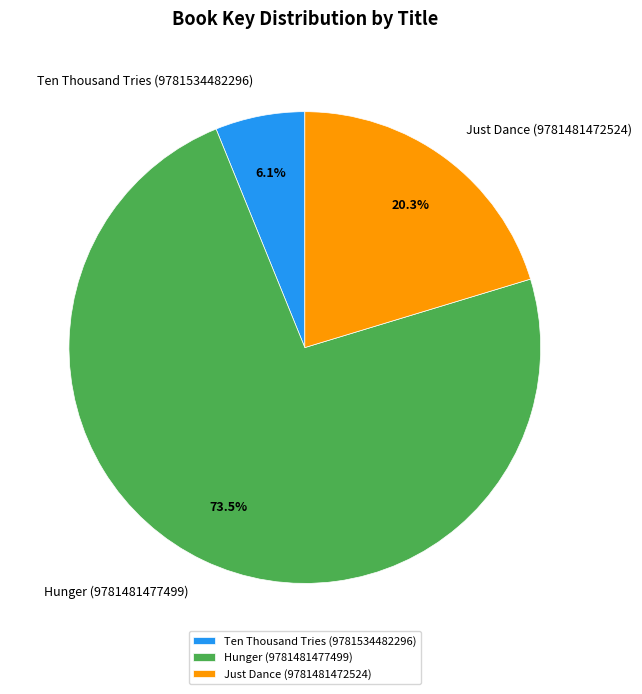

What percentage is the Ten Thousand Tries (9781534482296) slice, to the nearest percent?

6%